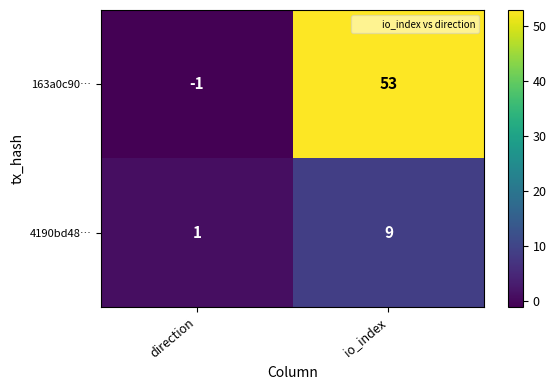

The 163a0c90… series shows -1 at direction. True or false?

True